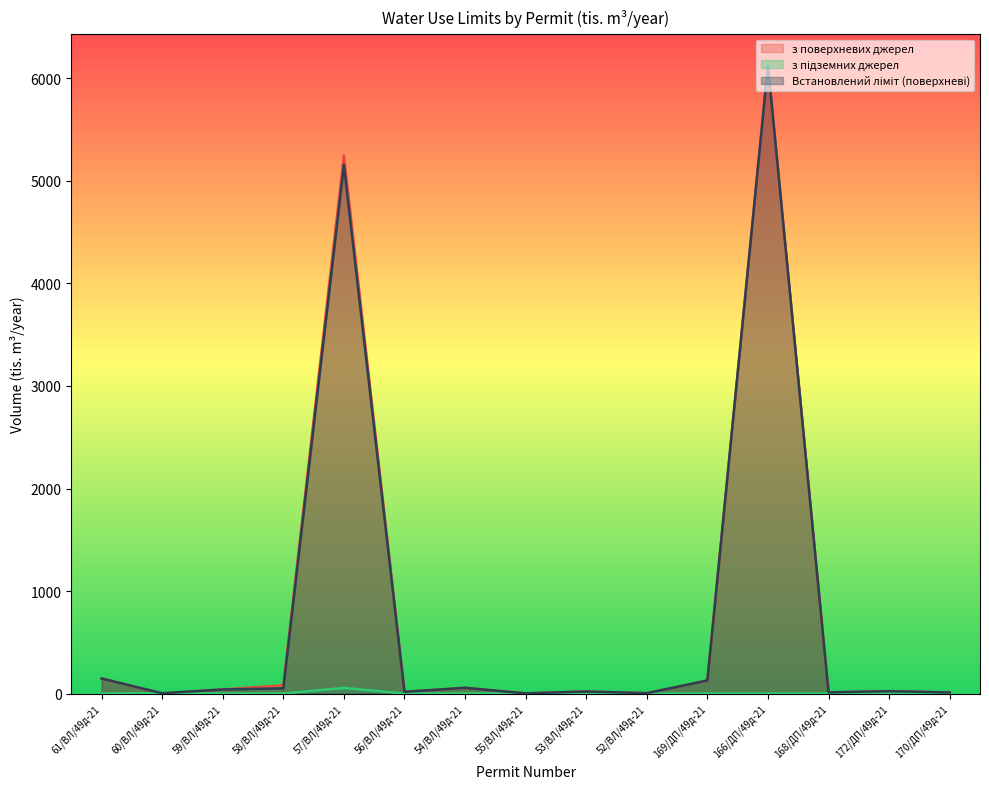

The value of з поверхневих джерел at 54/ВЛ/49д-21 is 56.3. True or false?

True